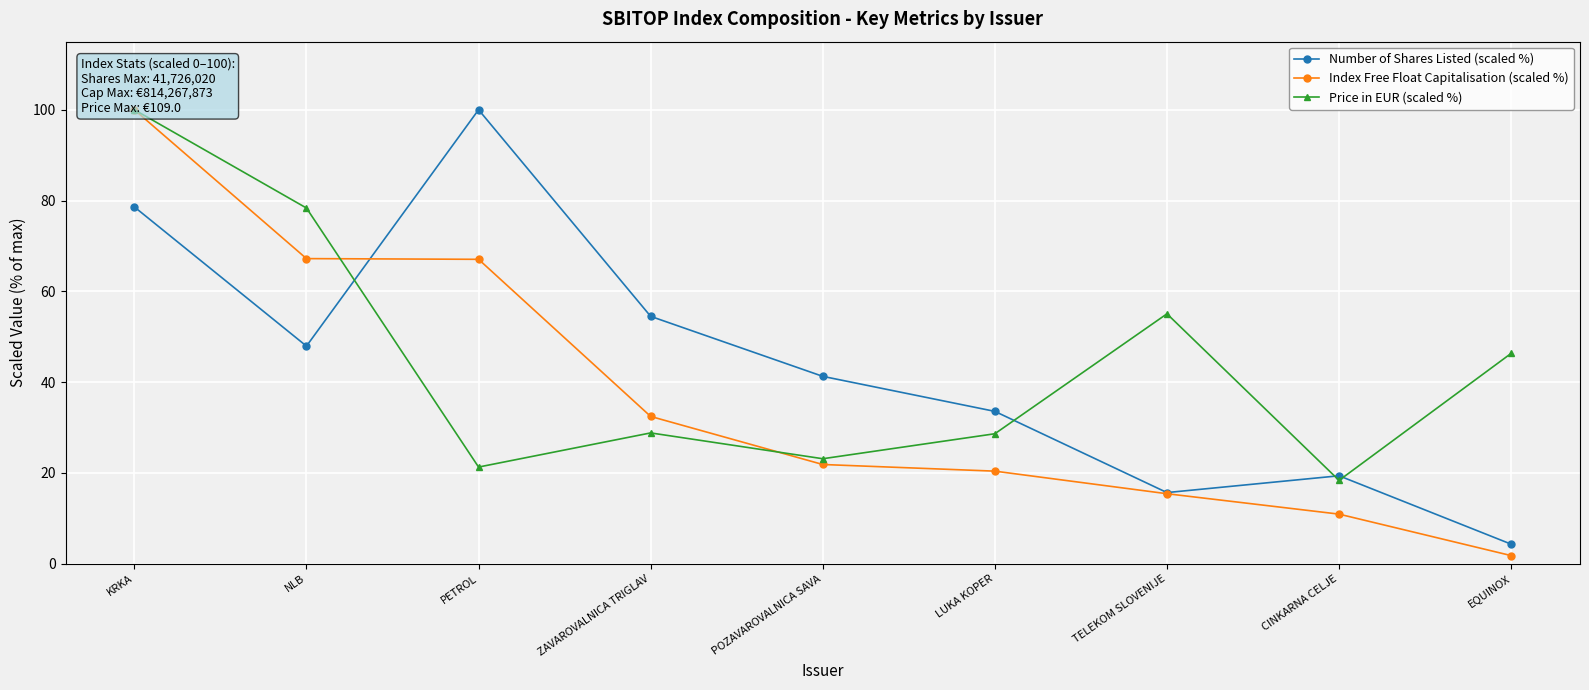

What are all the series names shown in the legend?

Number of Shares Listed (scaled %), Index Free Float Capitalisation (scaled %), Price in EUR (scaled %)